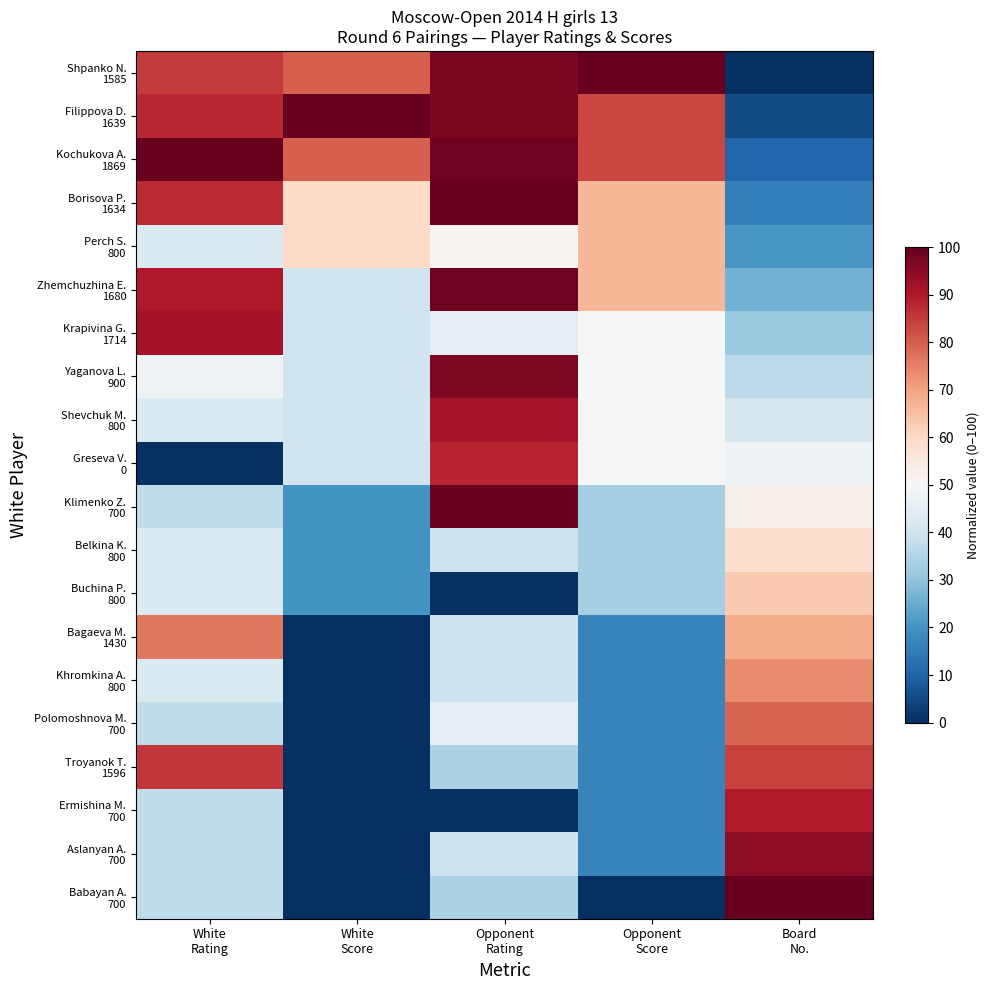

Between Opponent
Rating and White
Score, which is larger?

Opponent
Rating